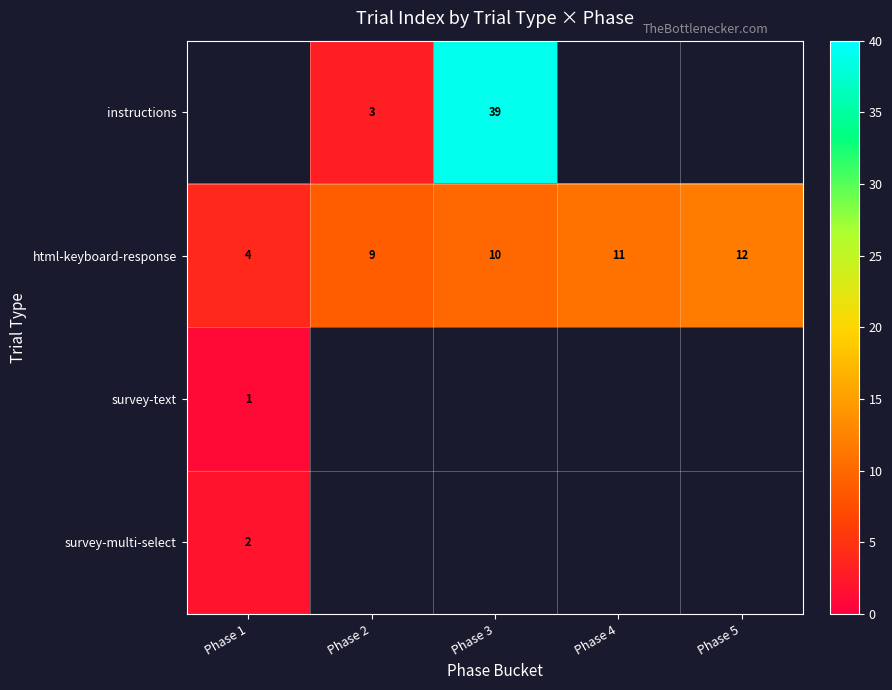

At which label is html-keyboard-response closest to 8?

Phase 2